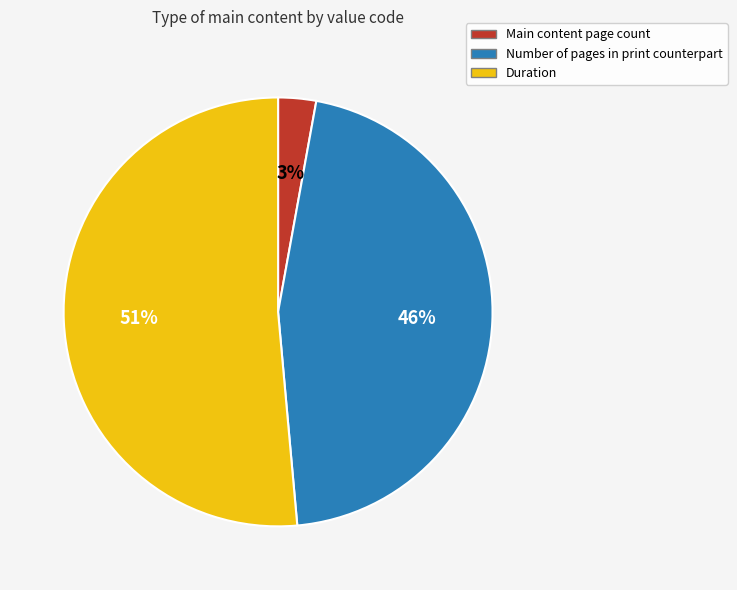

The Main content page count slice represents 3% of the pie. True or false?

True